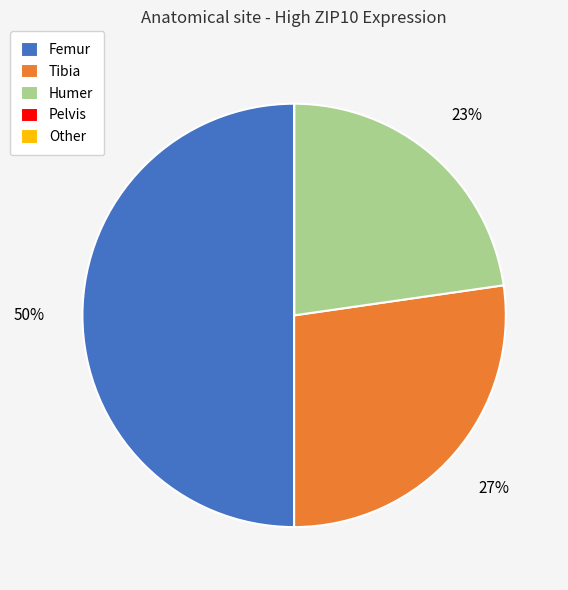

Which slice is the largest?

Femur